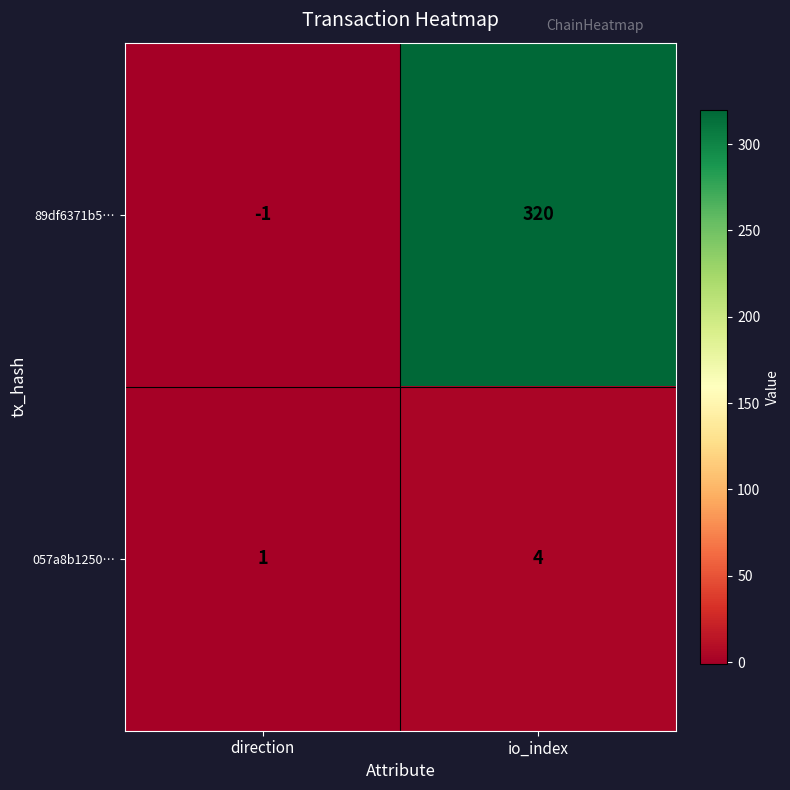

Which series has the largest total across all categories?

89df6371b5…